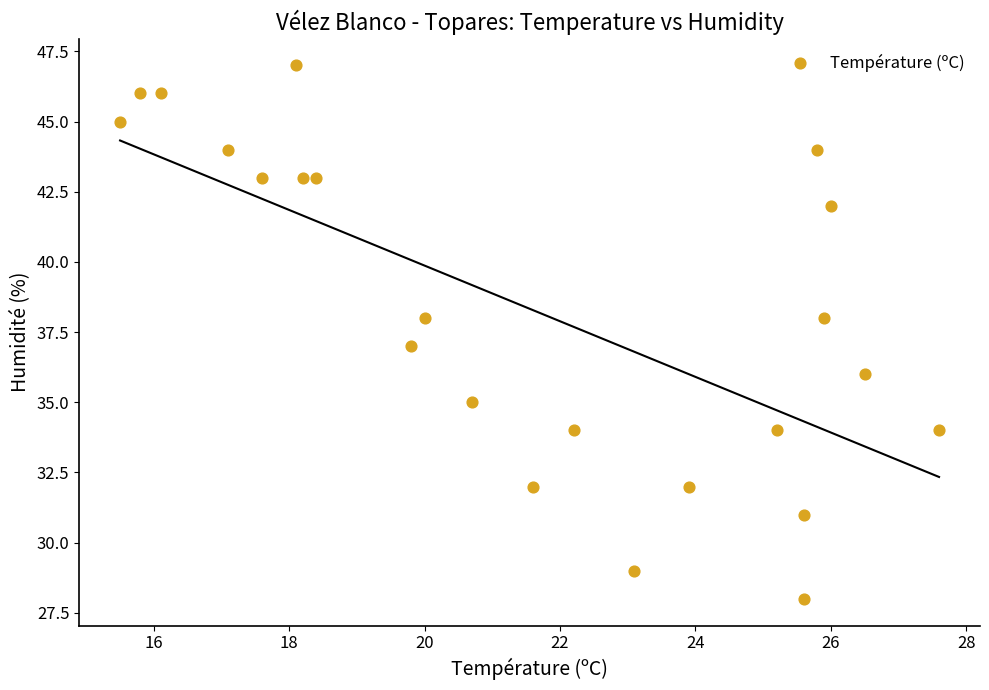

What is the range of Y values (max minus min)?

19